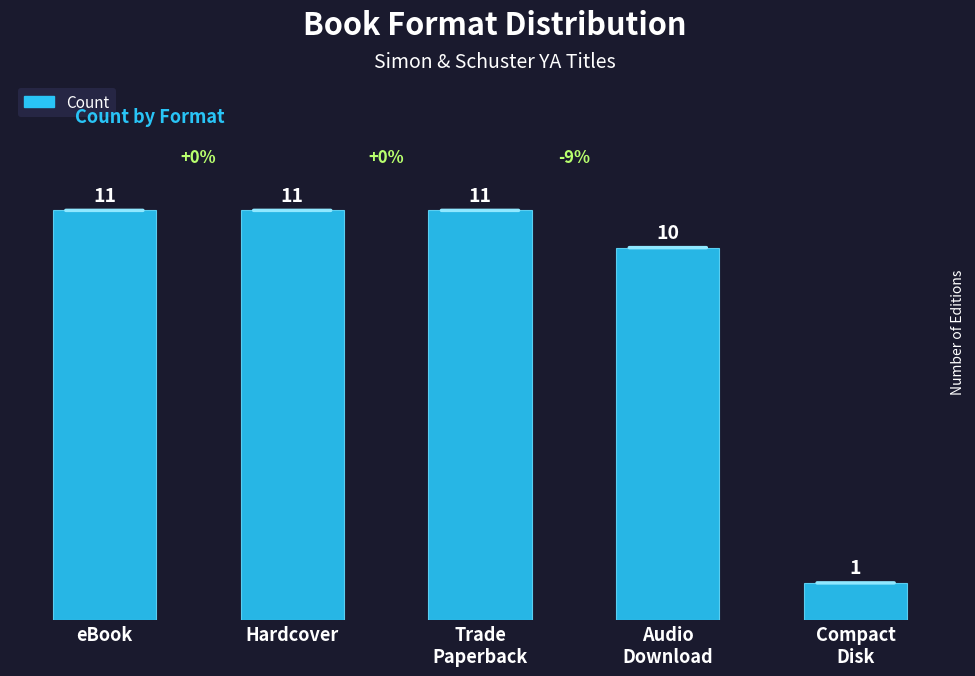

What is the sum of all values?

44